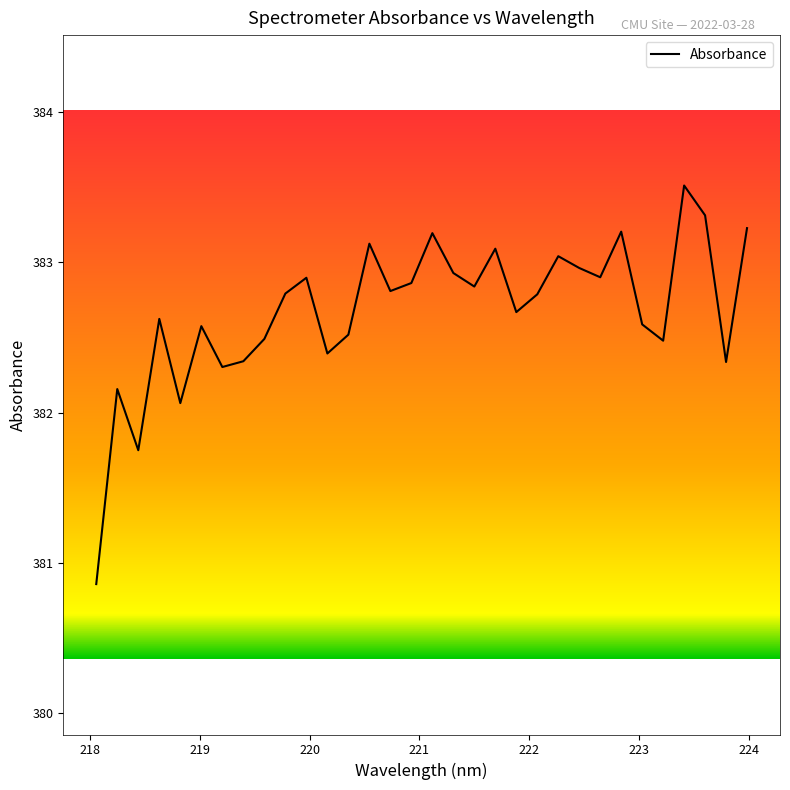

What is the minimum value shown in the chart?

380.9